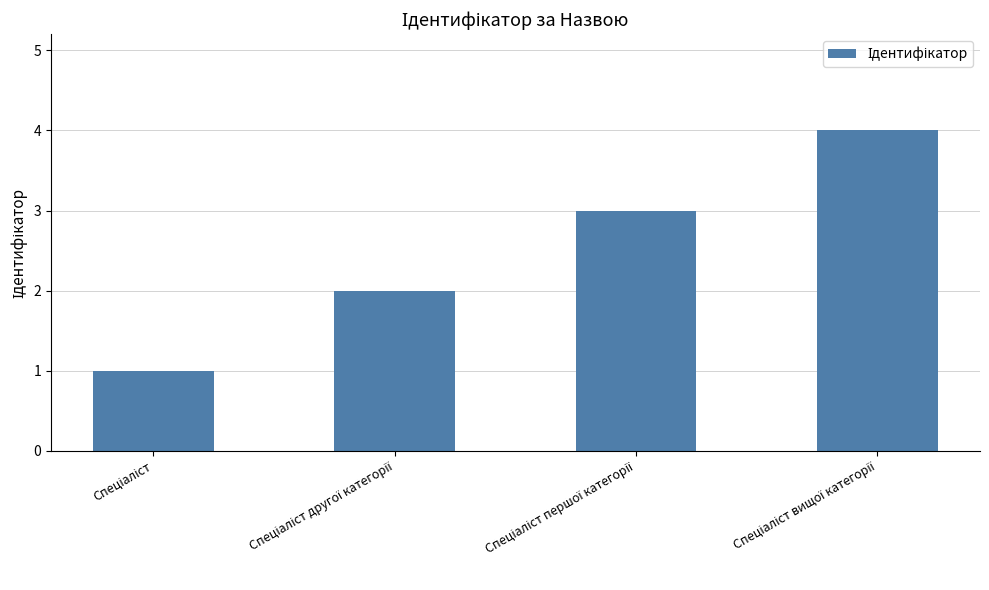

What is the greatest value displayed?

4